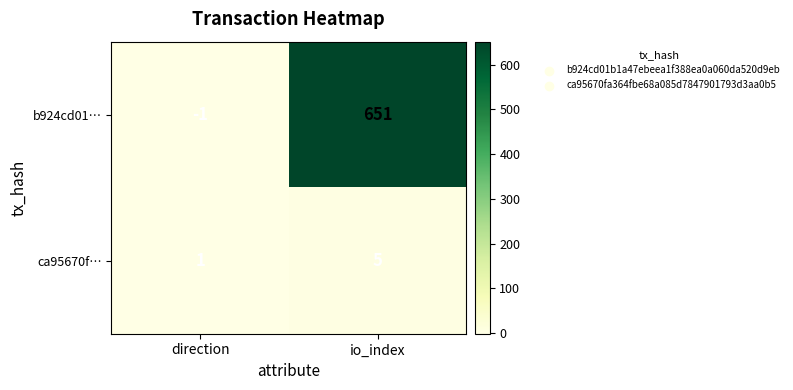

Which series changed the most between direction and io_index?

b924cd01…